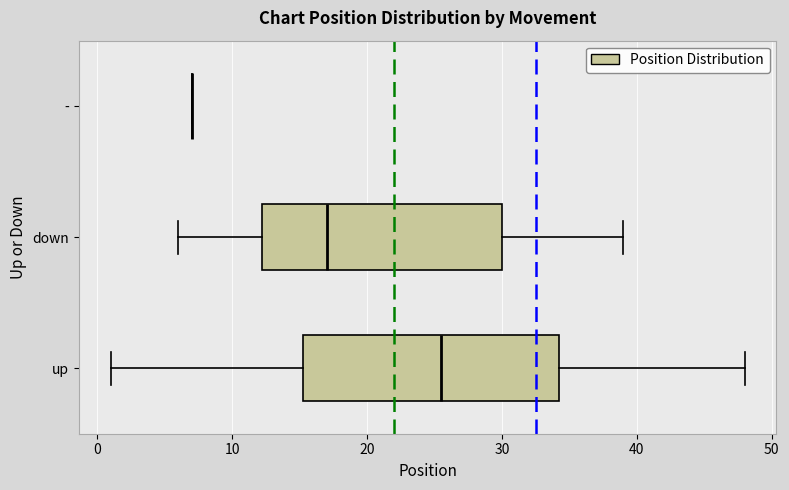

Reading bottom to top, transcribe this box plot: for each box, give where its median line is, the range the box spans, and where its two whiskers end, as read against the x-axis. The values are not printed on the chart, so give them approximately, as read against the axis.

up: median 26, box 15 to 34, whiskers 1 to 48
down: median 17, box 12 to 30, whiskers 6 to 39
-: box collapsed to a line at 7, whiskers 7 to 7